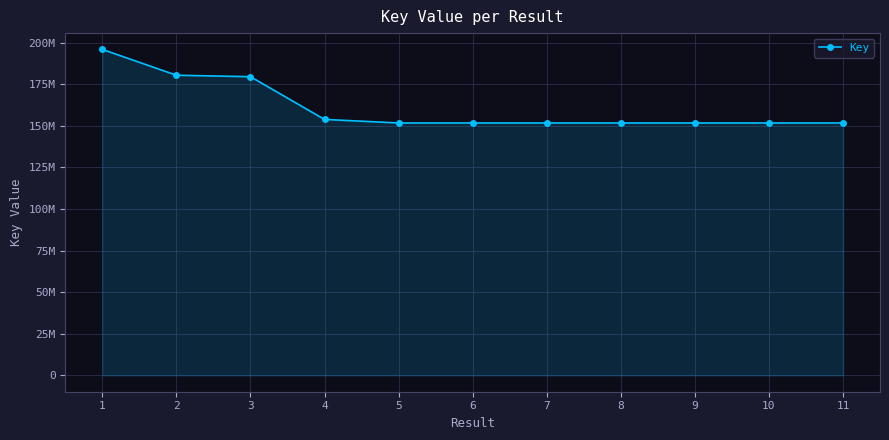

True or false: the data has more than 1 interior local peaks.

False